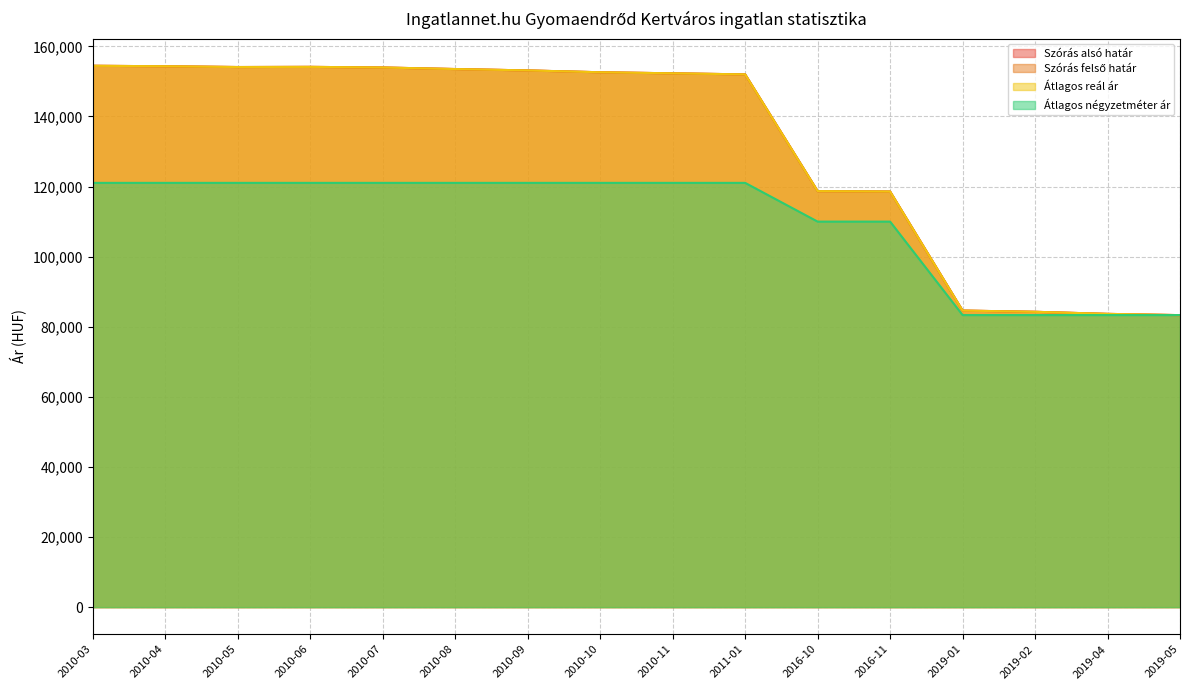

True or false: Szórás alsó határ and Átlagos reál ár cross at least once.

False